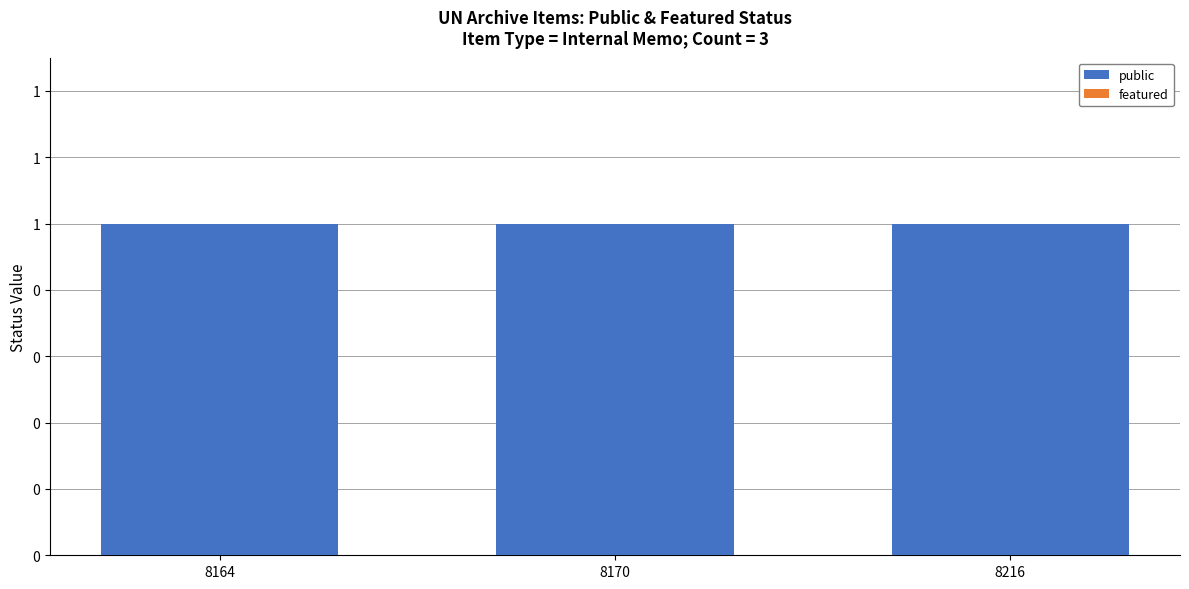

Where is featured nearest to the value 0?

8164